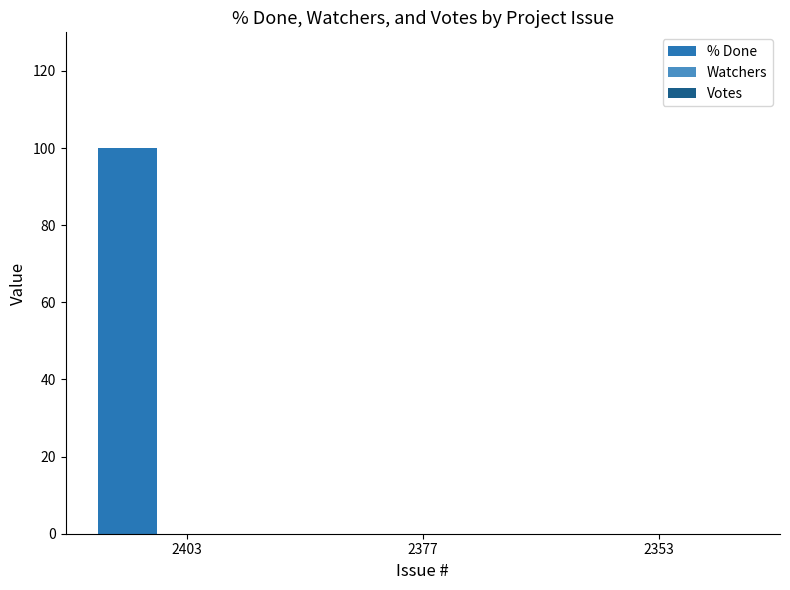

True or false: the data shows 100 at 2403.

True